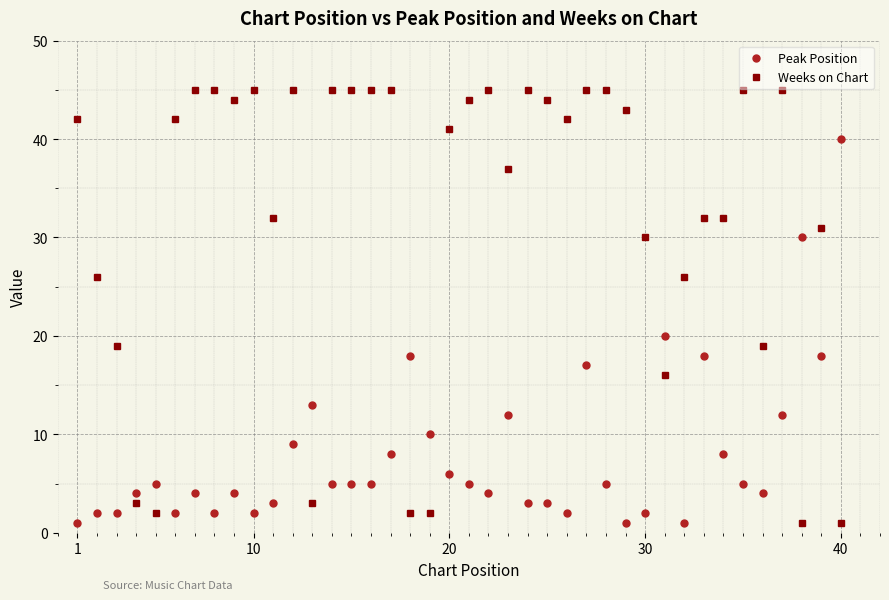

Reading right to left, list all the values displayed in this chart.

Peak Position: 40	18	30	12	4	5	8	18	1	20	2	1	5	17	2	3	3	12	4	5	6	10	18	8	5	5	5	13	9	3	2	4	2	4	2	5	4	2	2	1
Weeks on Chart: 1	31	1	45	19	45	32	32	26	16	30	43	45	45	42	44	45	37	45	44	41	2	2	45	45	45	45	3	45	32	45	44	45	45	42	2	3	19	26	42